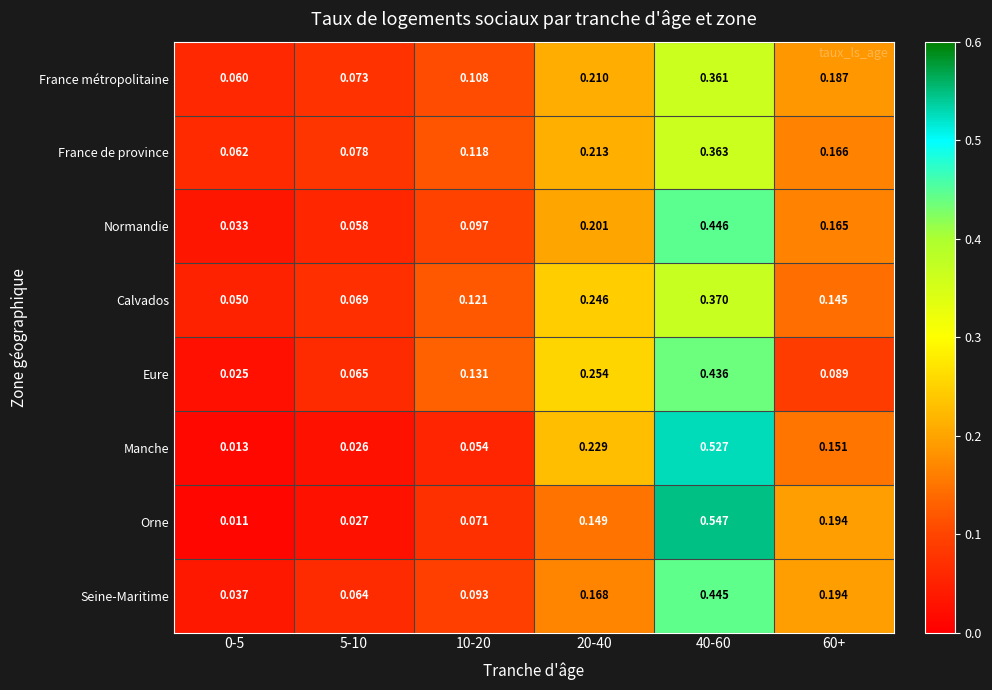

Between 10-20 and 60+, which series saw the biggest shift?

Orne